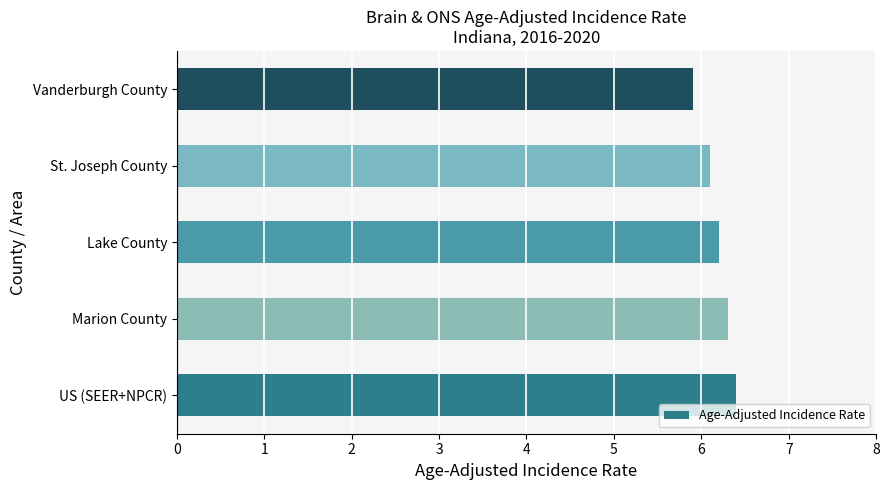

Which has a higher value, St. Joseph County or US (SEER+NPCR)?

US (SEER+NPCR)